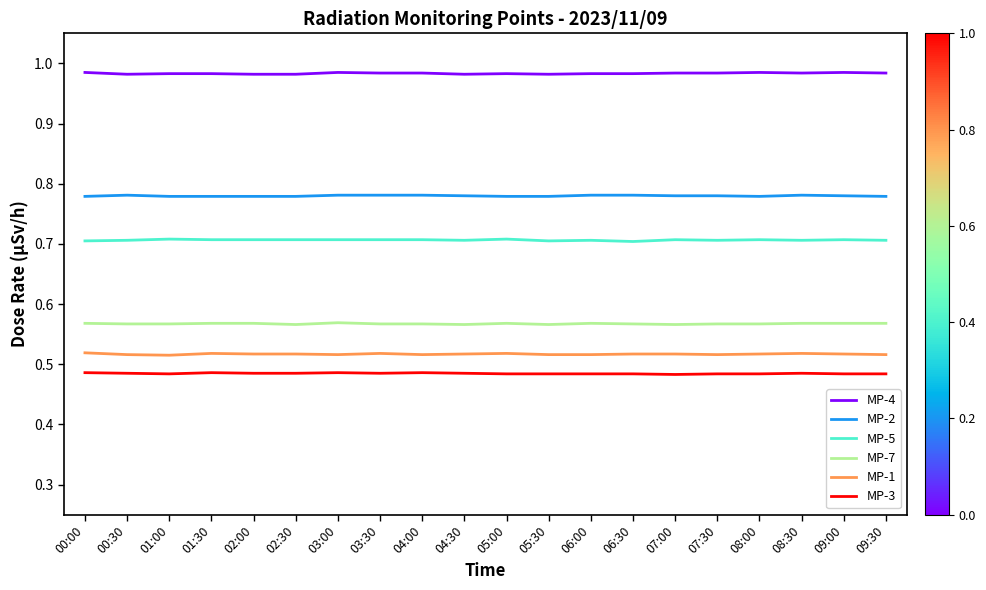

Rank the series by their maximum value, from lowest to highest.

MP-3, MP-1, MP-7, MP-5, MP-2, MP-4